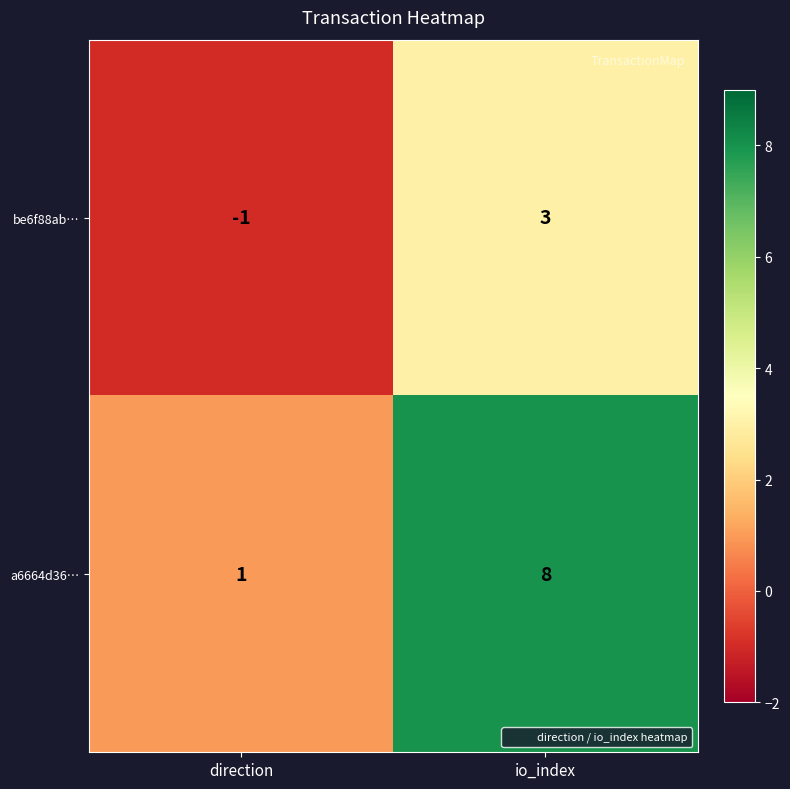

The value of be6f88ab… at direction is -1. True or false?

True